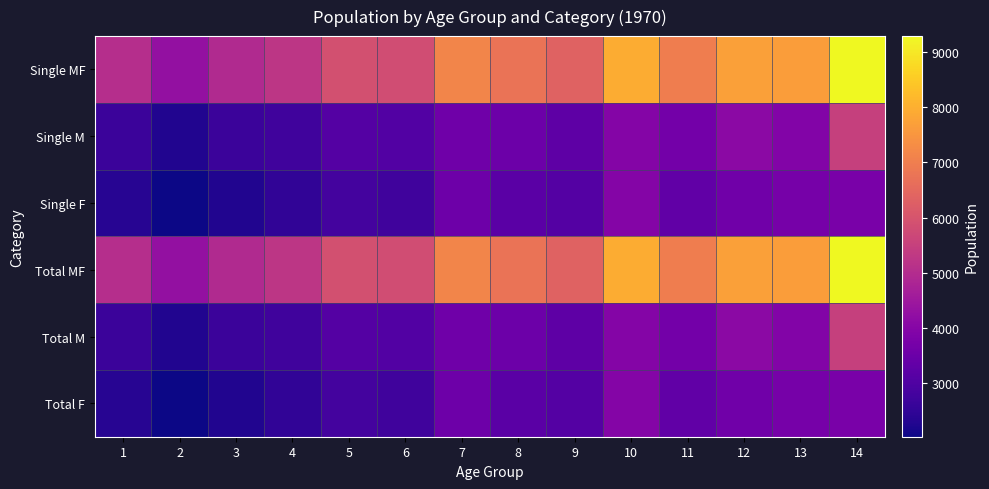

Between 6 and 13, which is larger?

13